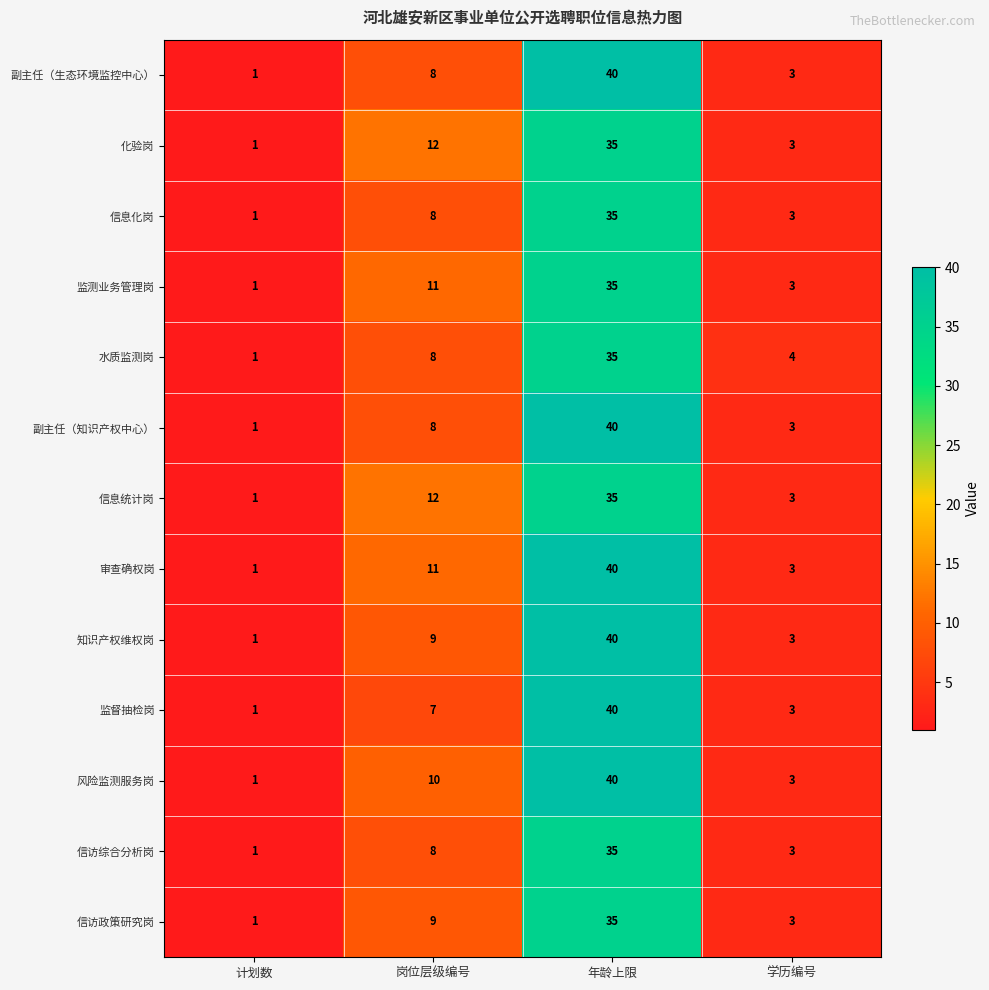

What is the sum of the 副主任（知识产权中心） values at 年龄上限 and 计划数?

41